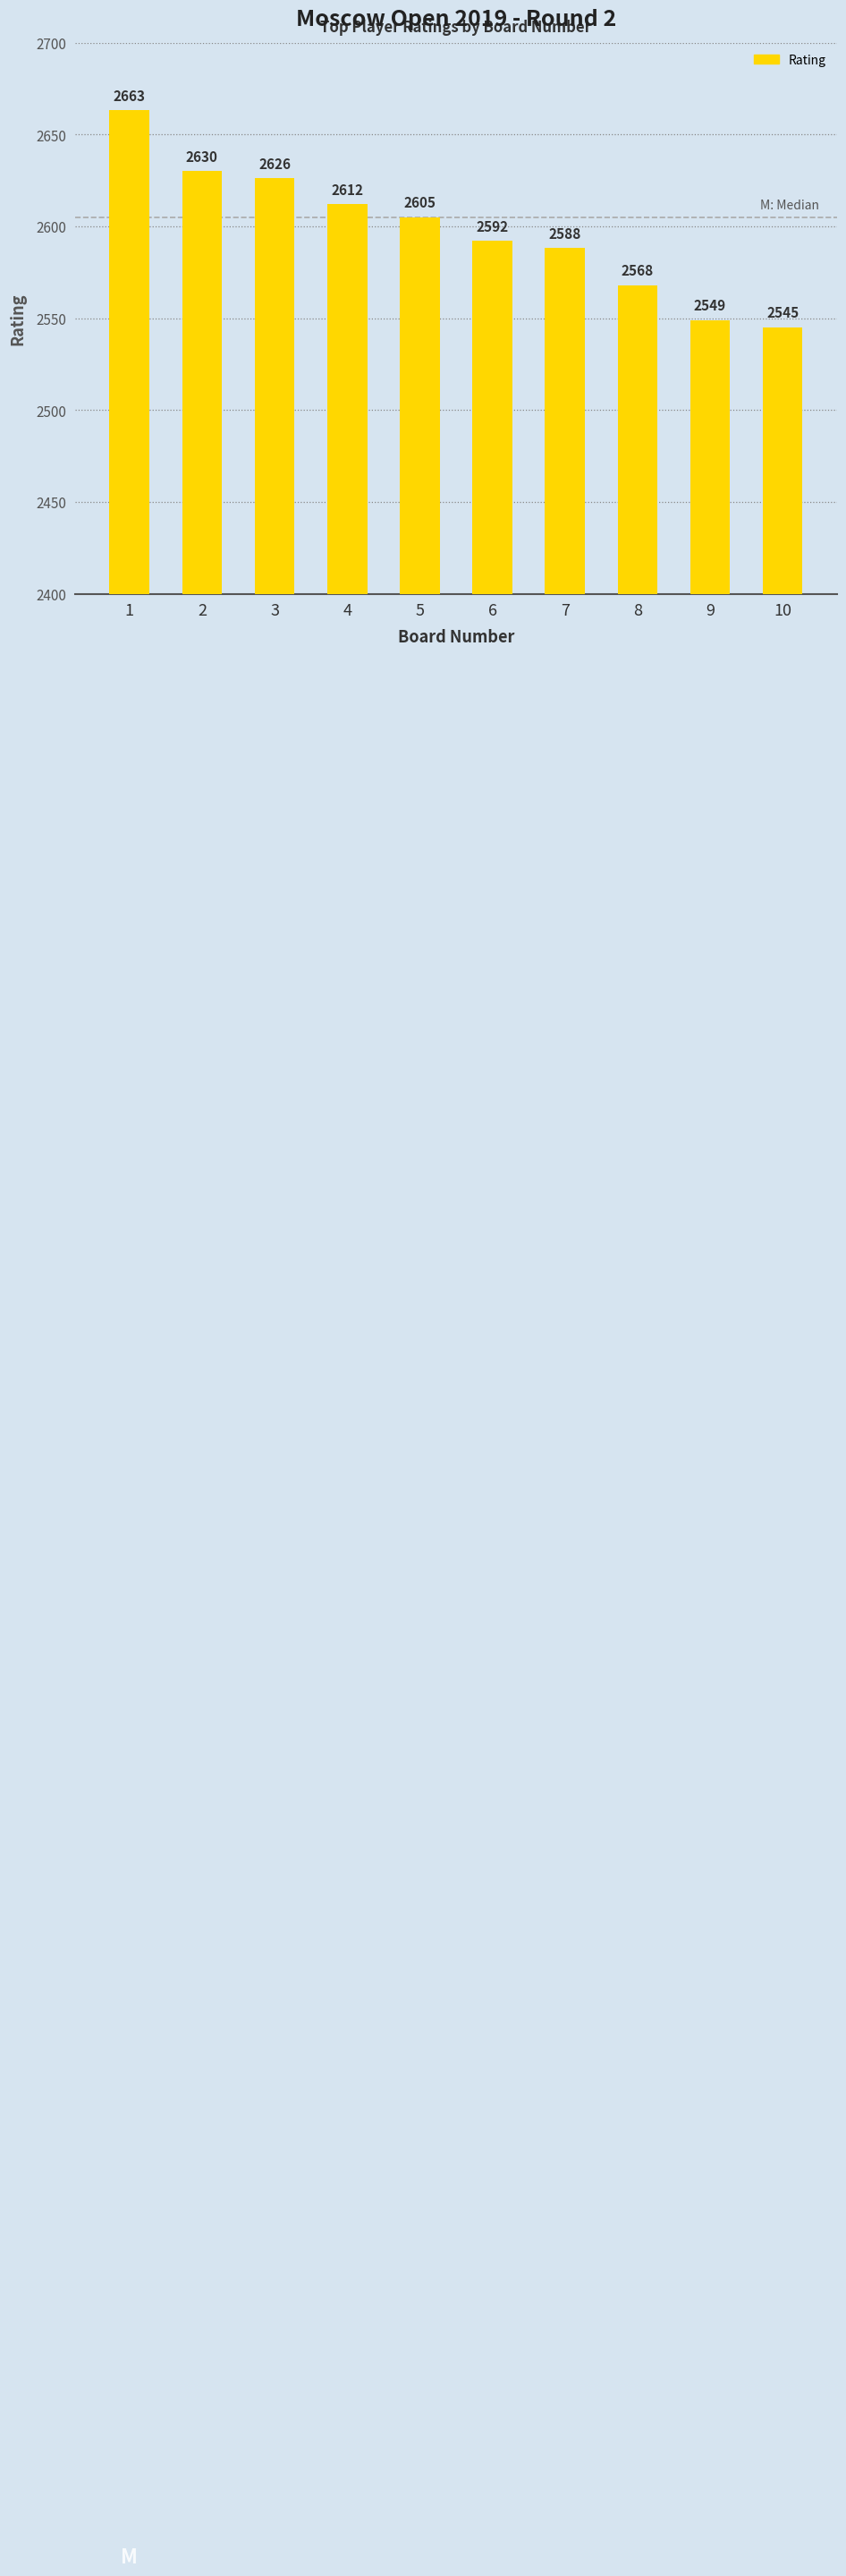

The value at 7 is 4465. True or false?

False